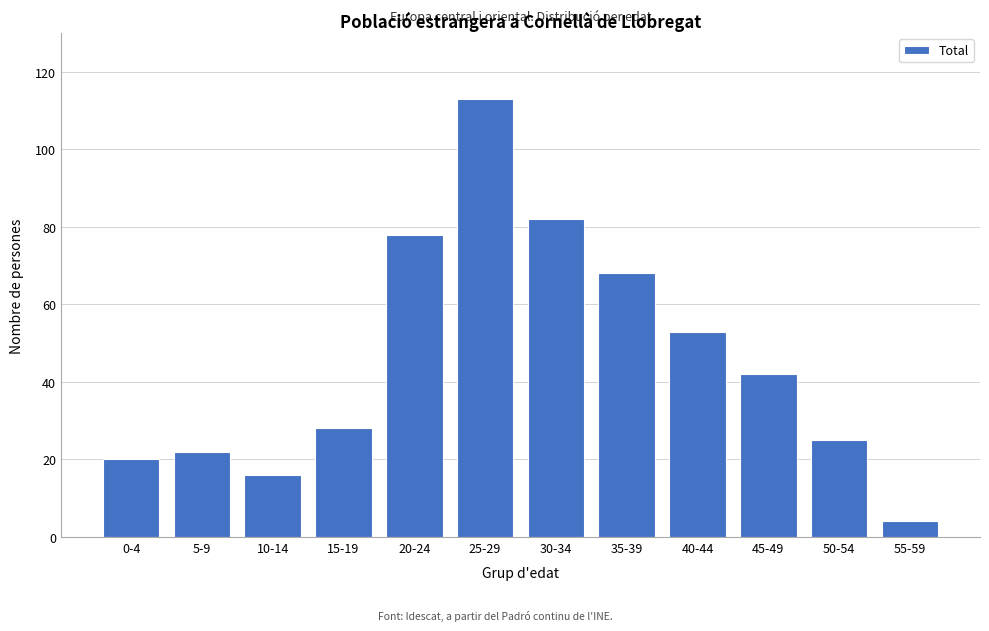

Reading right to left, transcribe all the data shown in this chart.

4	25	42	53	68	82	113	78	28	16	22	20